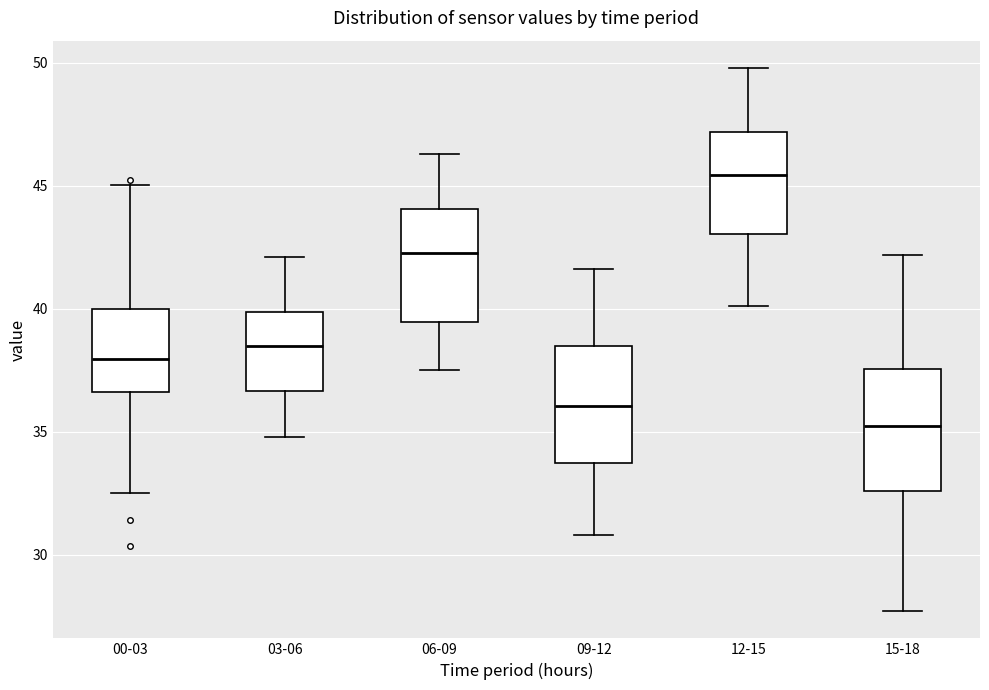

Where does the upper whisker of the box for 03-06 end on the y-axis? The values are not printed on the chart, so give them approximately, as read against the axis.

42.0